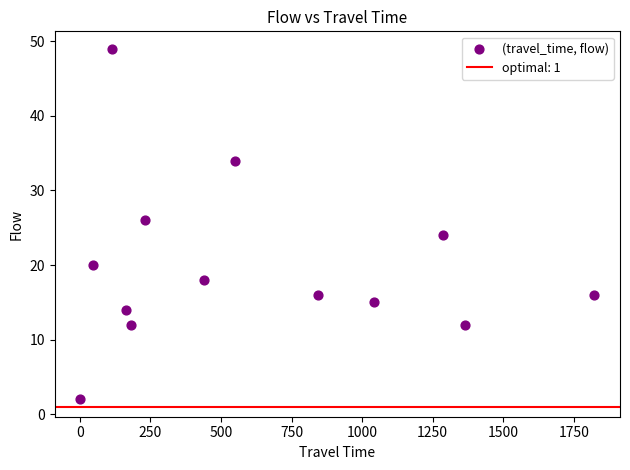

What is the range of X values (max minus min)?

1821